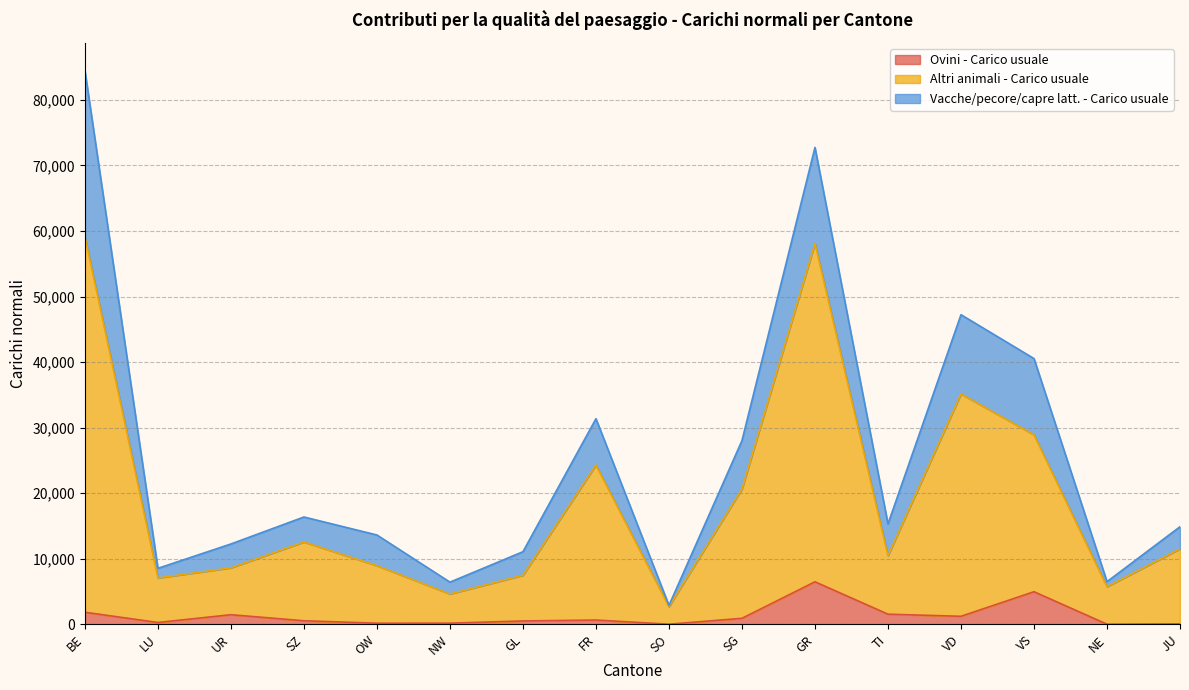

At which category is the sum across all series the highest?

BE